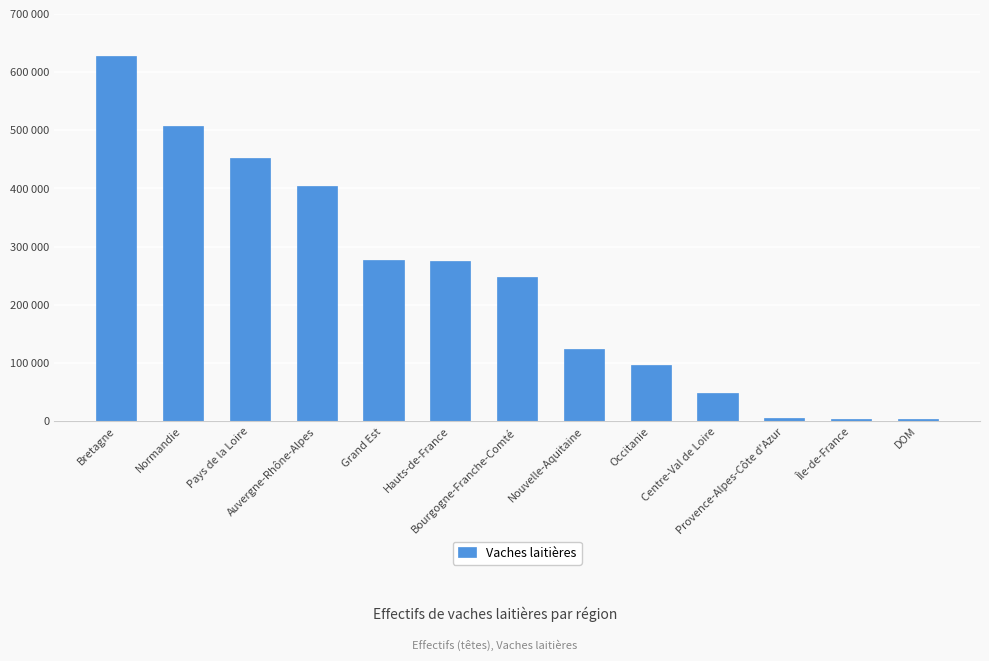

Does the chart contain any negative values?

No